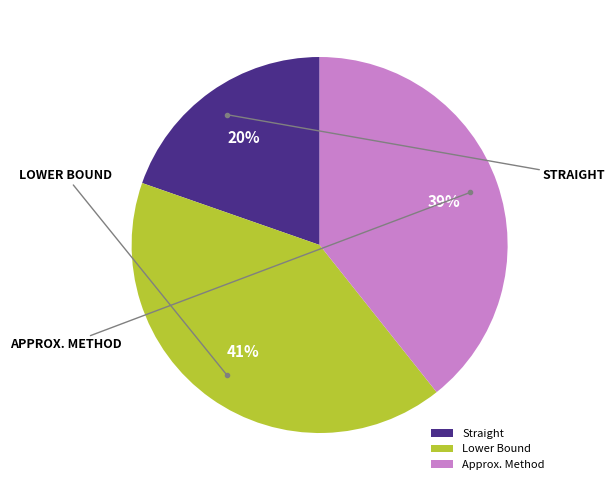

Rank the categories by value from highest to lowest.

Lower Bound, Approx. Method, Straight